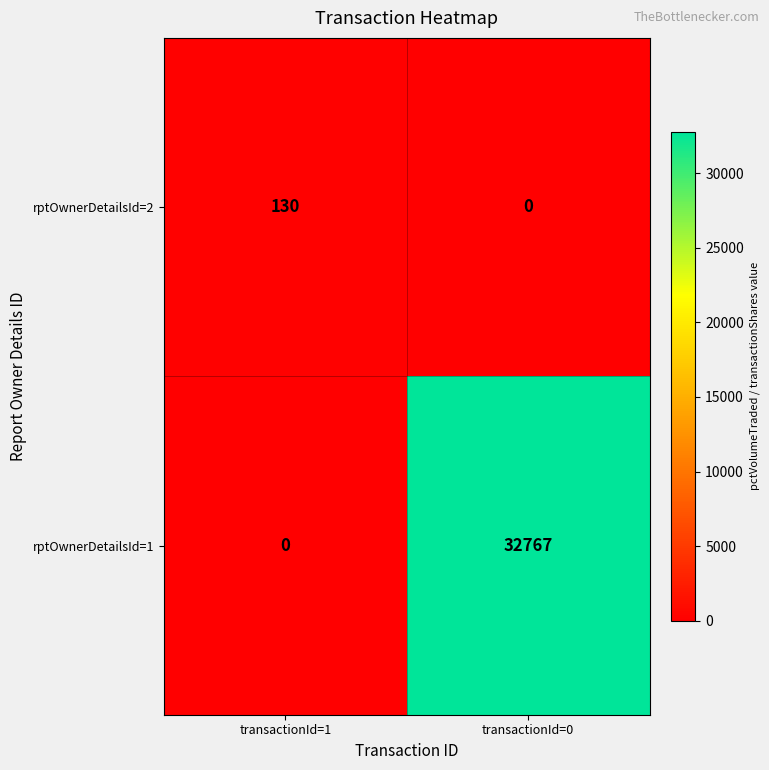

Which series has the largest range (max minus min)?

rptOwnerDetailsId=1